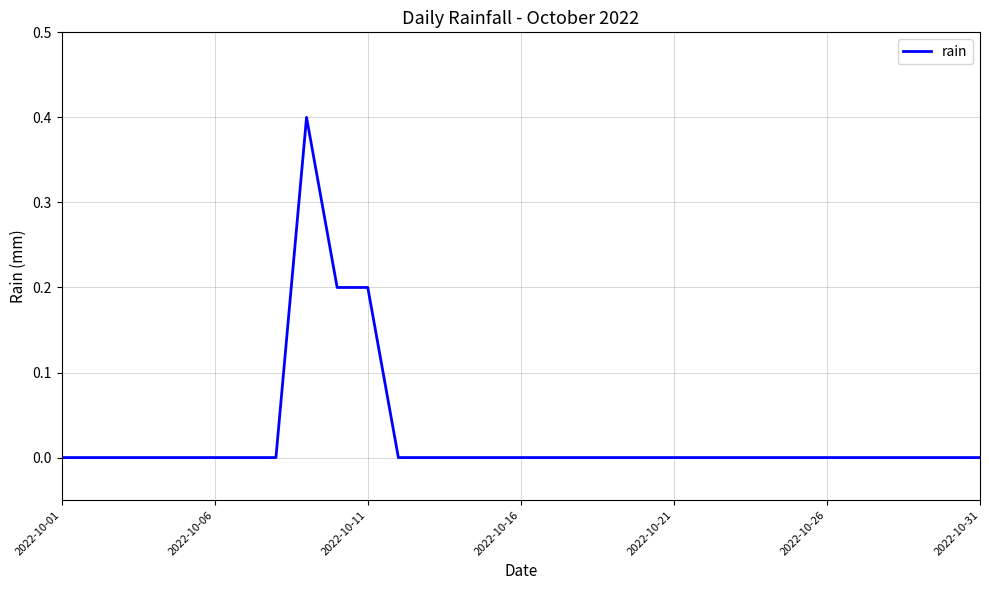

How many distinct data groups are displayed?

1